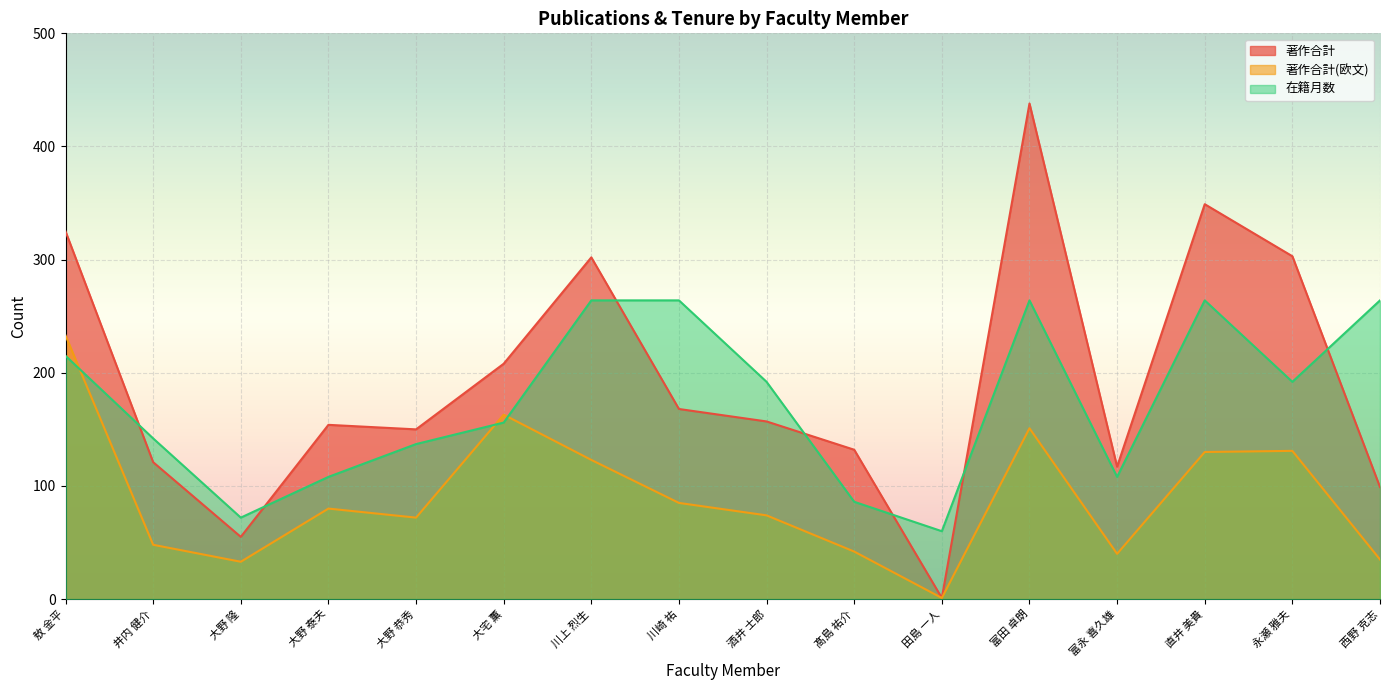

What position from the left is 田島 一人?

11